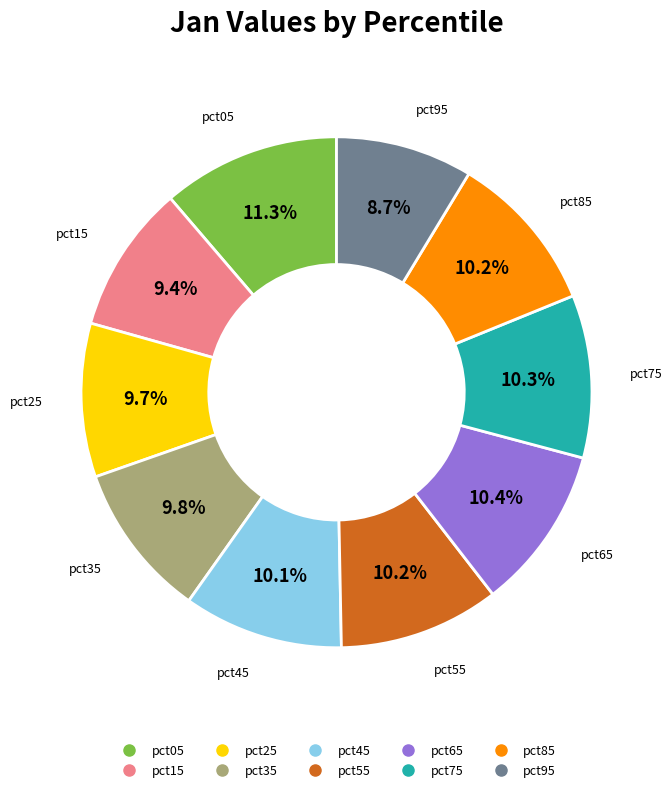

Between pct15 and pct55, which is larger?

pct55